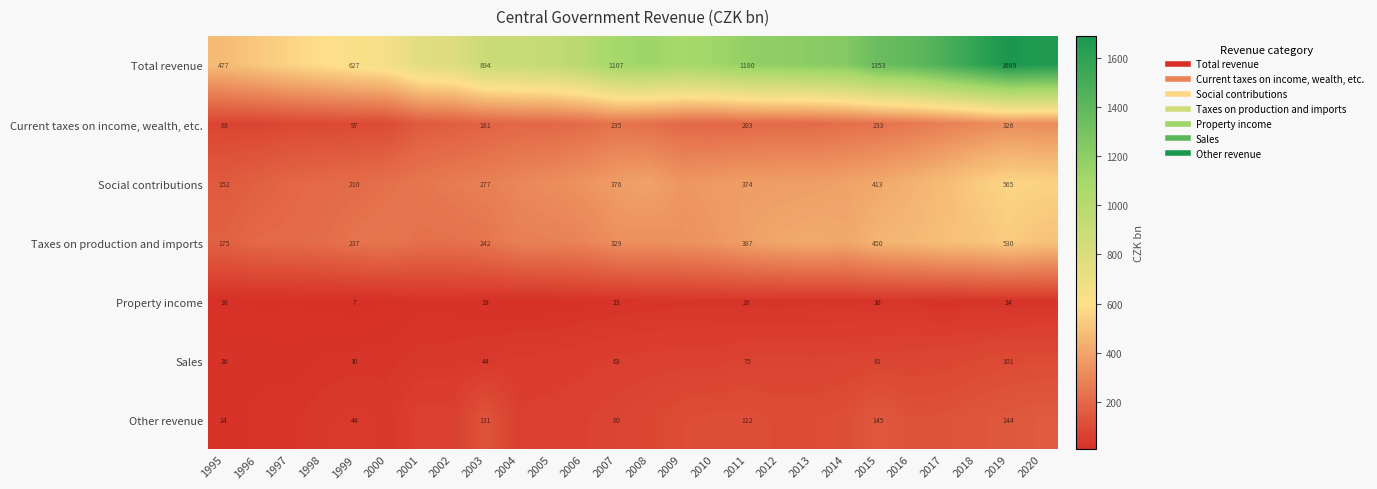

Which series has the widest spread of values?

Total revenue